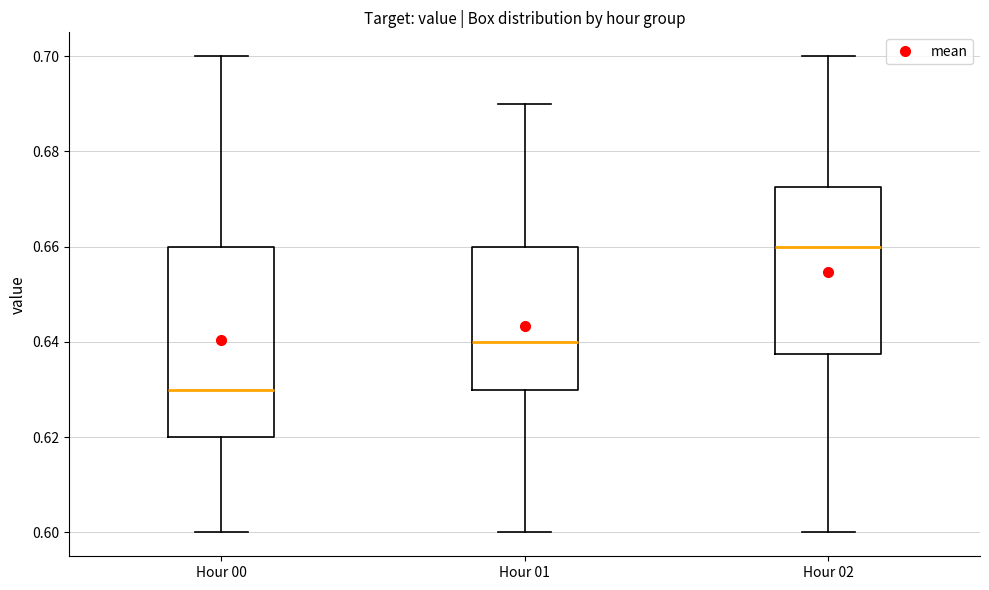

Which box is the tallest, from its lower edge to its upper edge?

Hour 00